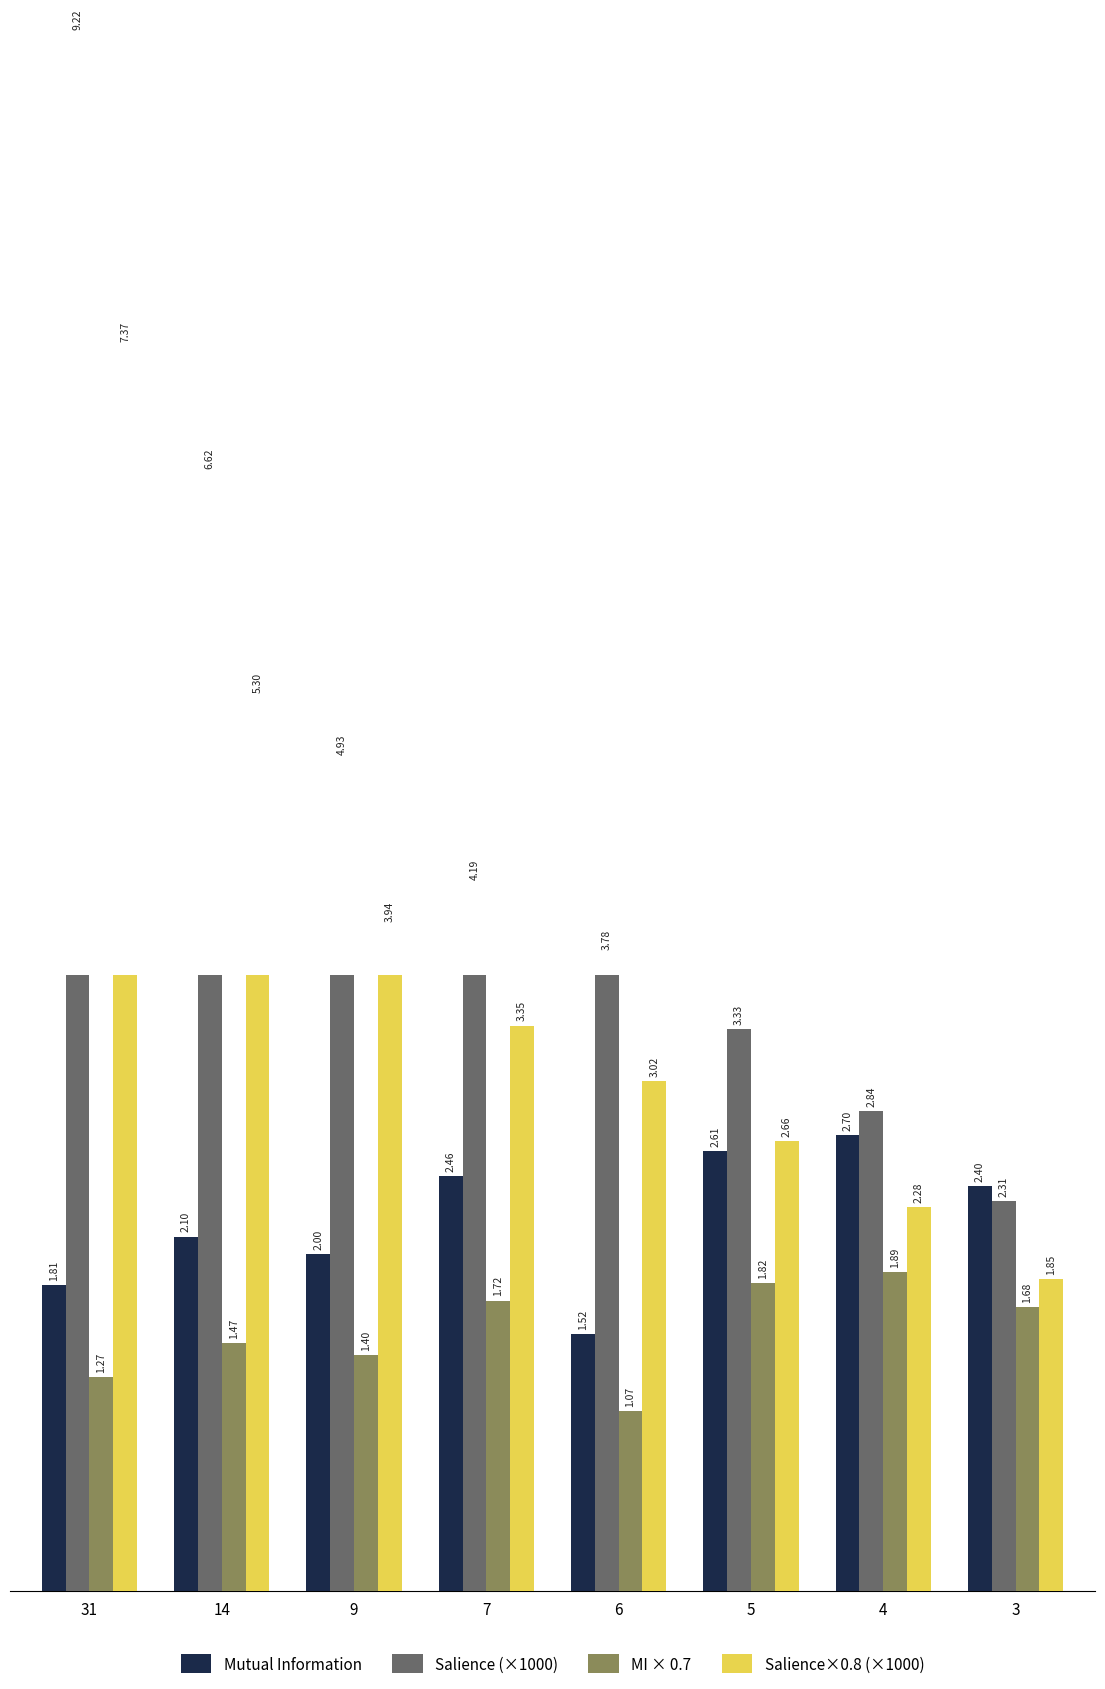

Which category has the lowest value across all series?

6